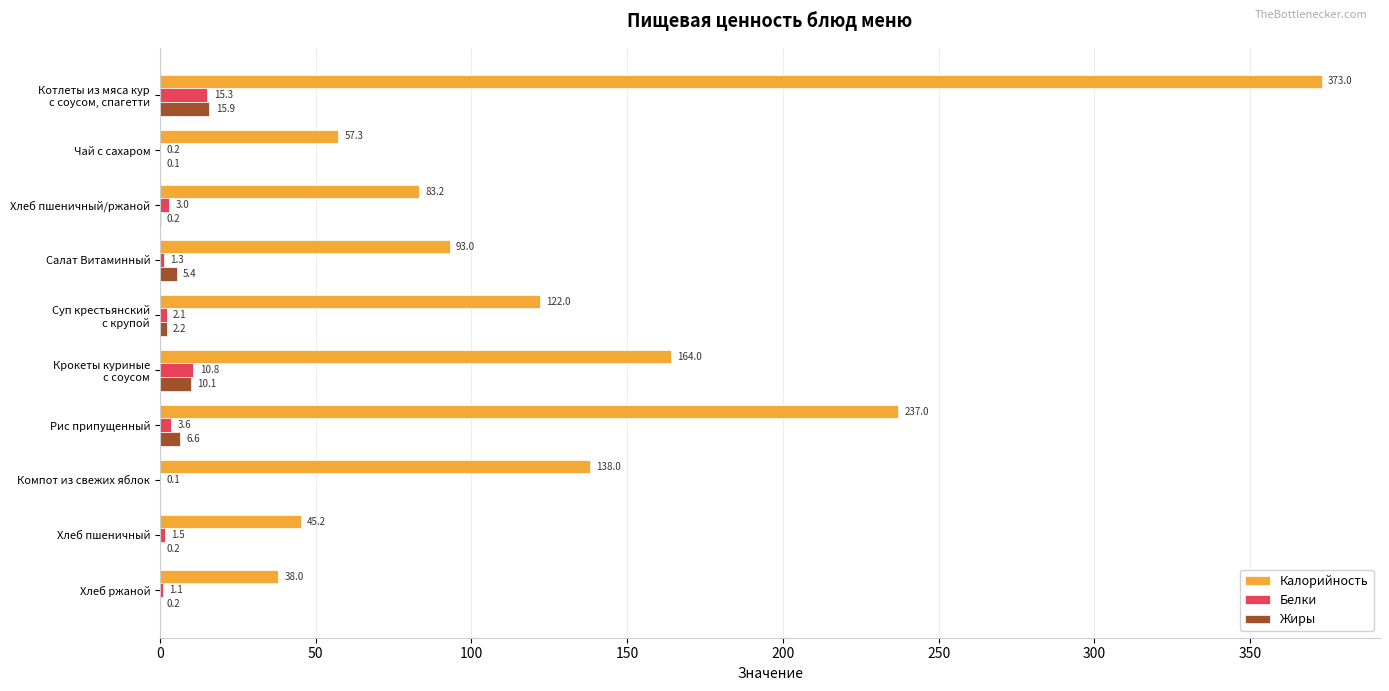

Which series has the largest total across all categories?

Калорийность